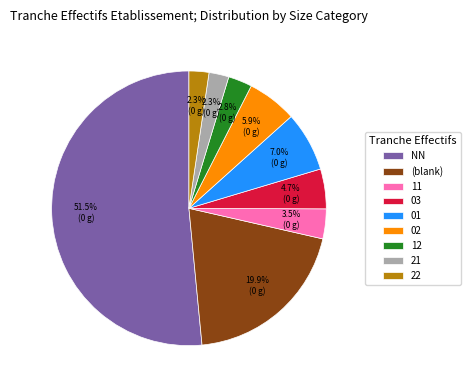

What is the largest slice in the pie chart?

NN